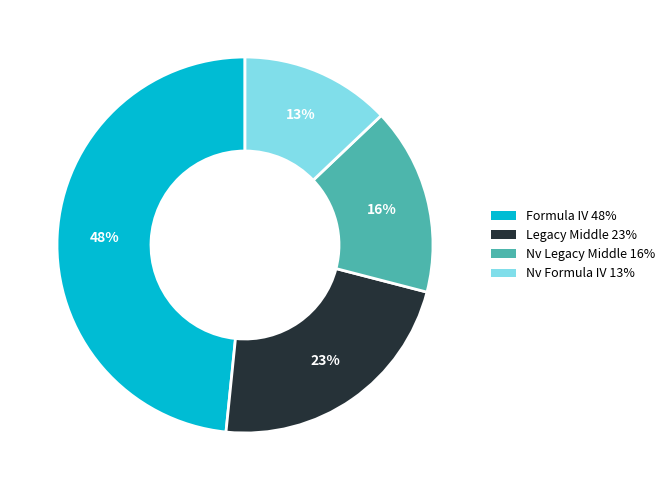

Approximately how many times larger is the value at Legacy Middle compared to Formula IV?

0.5